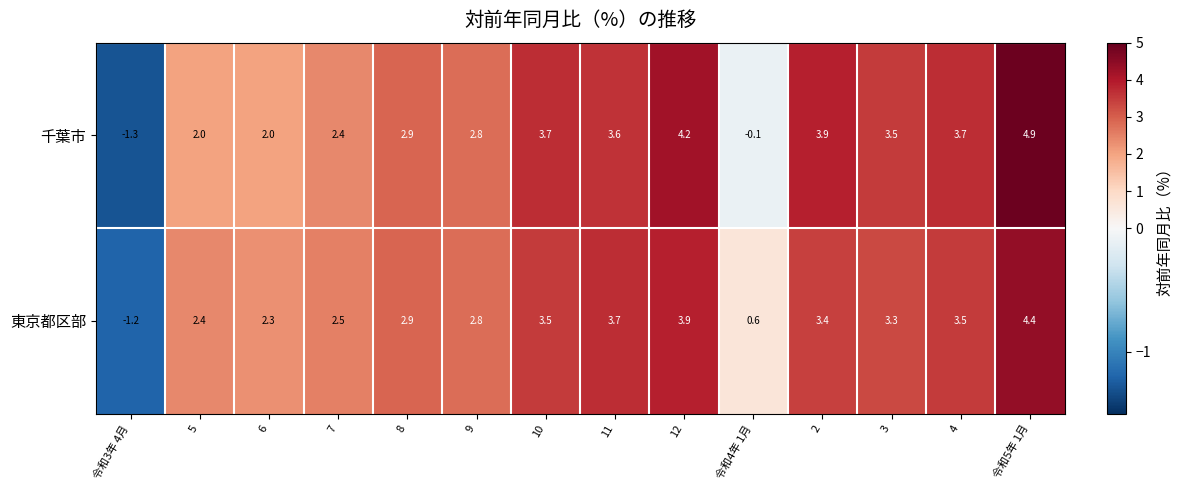

Which series changed the most between 8 and 3?

千葉市